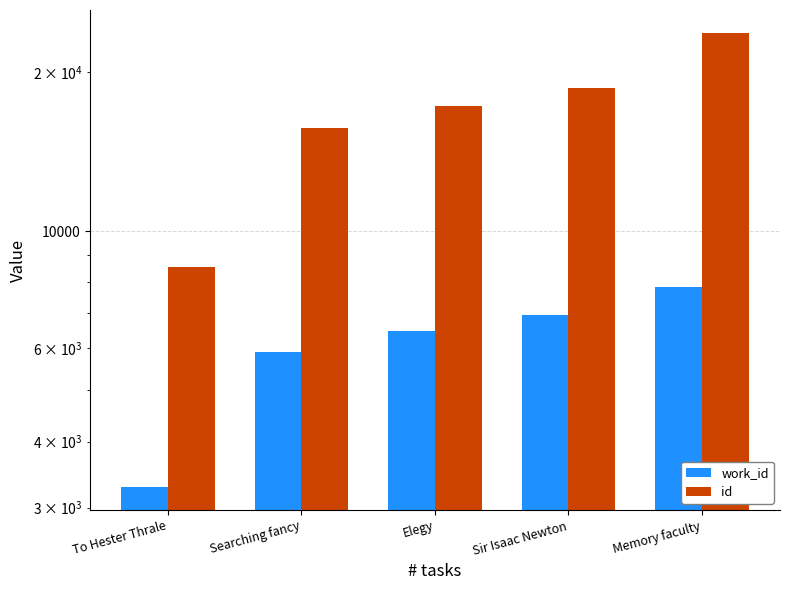

What is the approximate value of work_id at Elegy, to the nearest 50?

6500